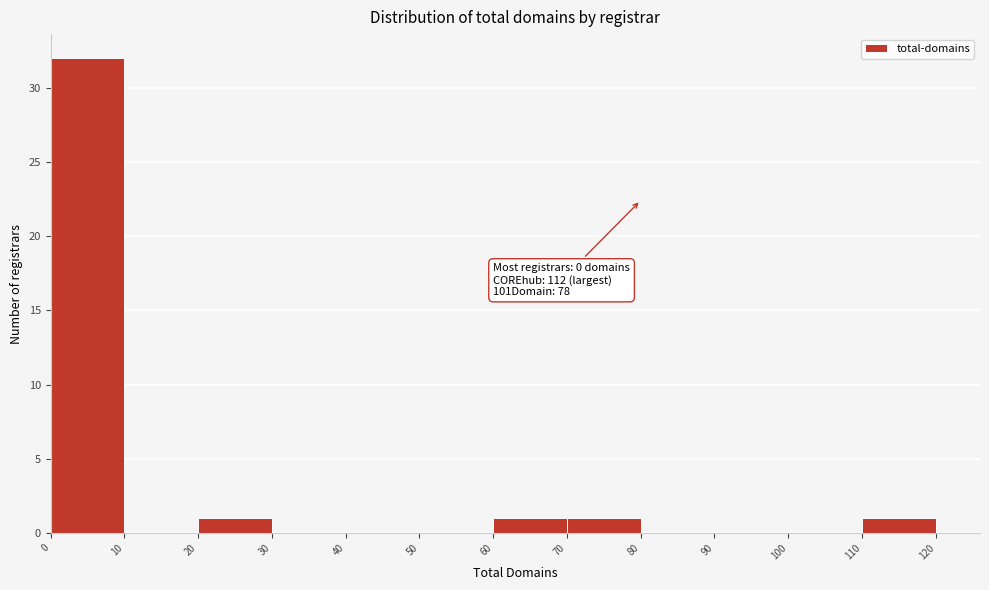

Over which range of the x-axis is the bar tallest?

0 to 10